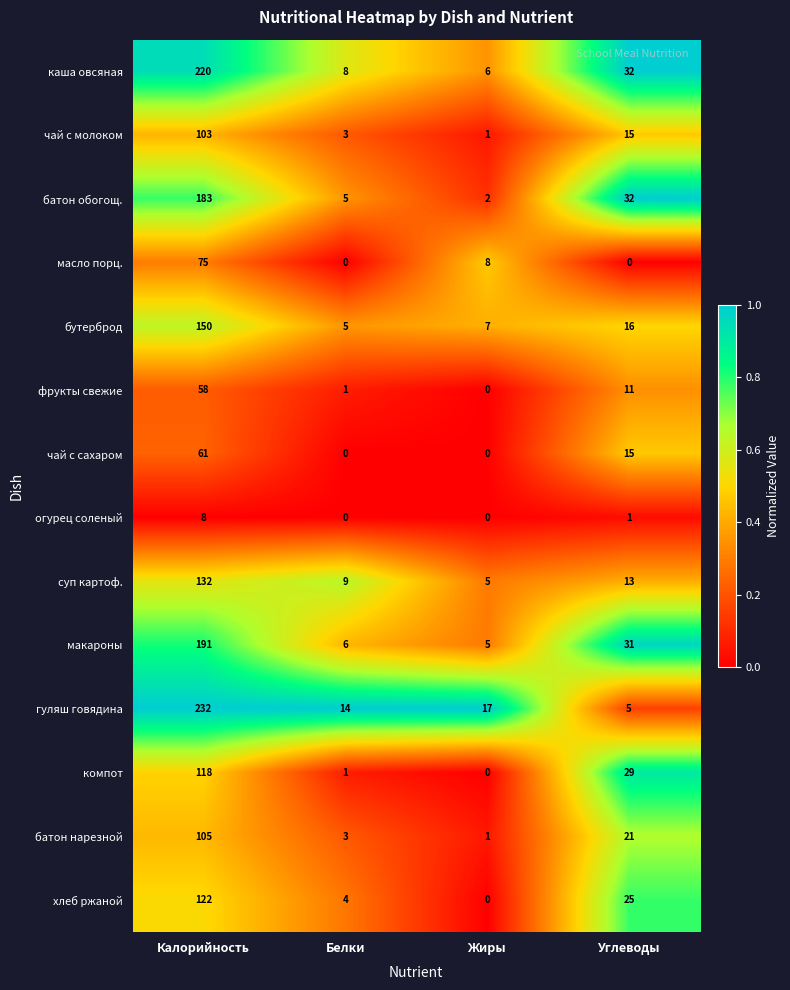

Which series has the widest spread of values?

гуляш говядина